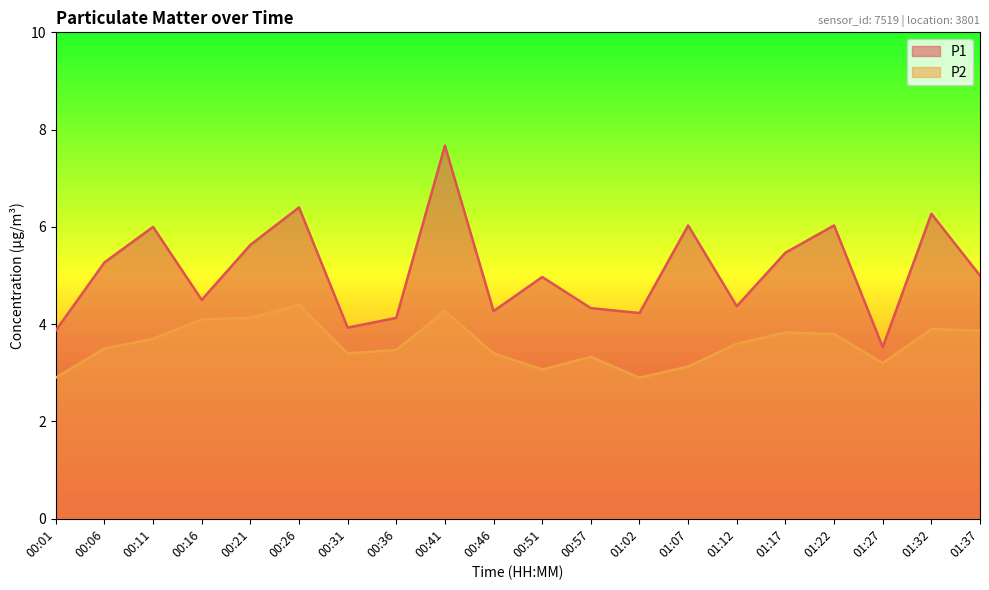

Where is the first local maximum for P1?

00:11